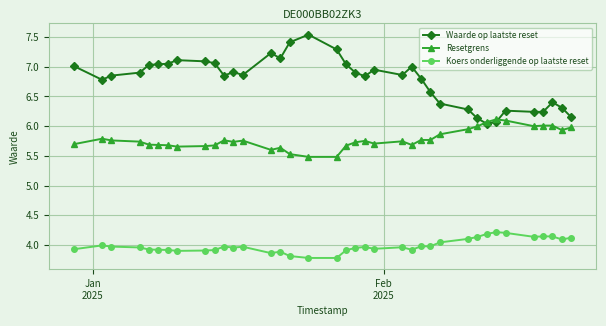

How many data points does each series have?

37